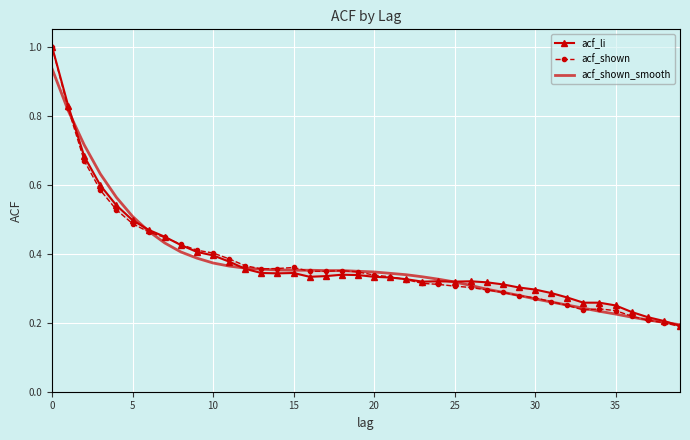

Rank the series at 19 from lowest to highest value.

acf_li, acf_shown, acf_shown_smooth